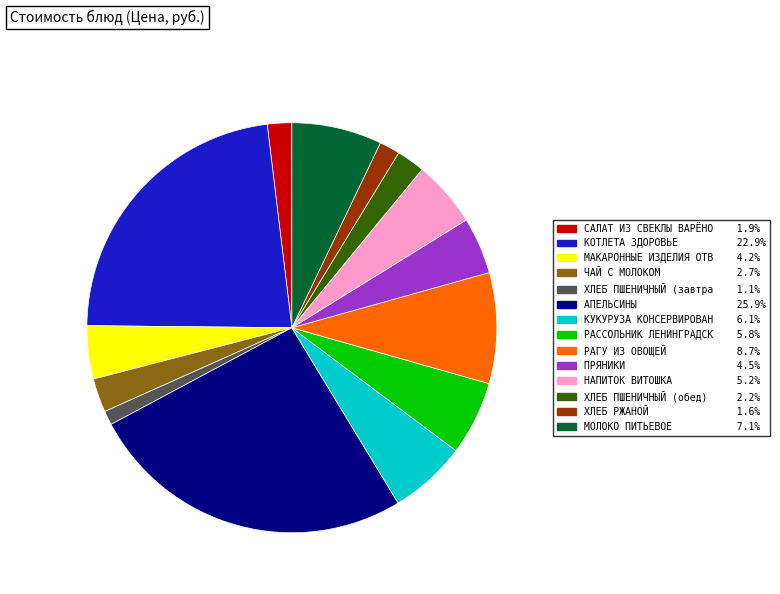

Is there a majority slice in this chart?

No